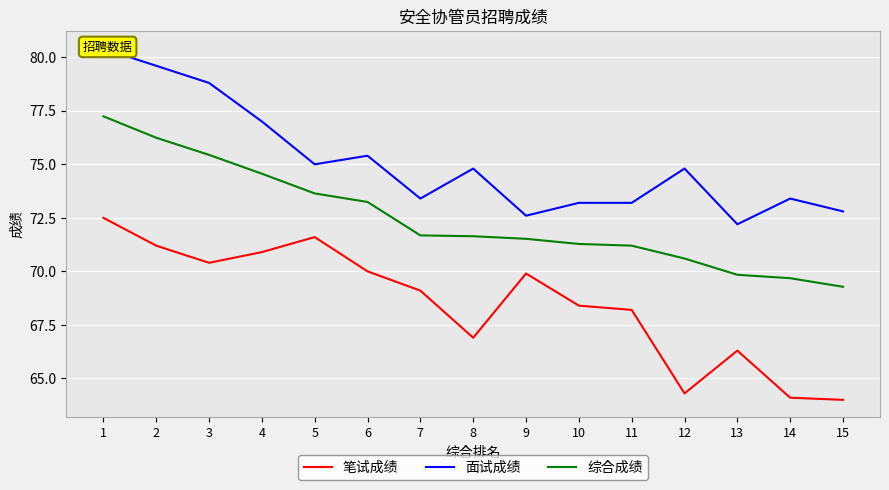

What is the maximum value for 综合成绩?

77.2